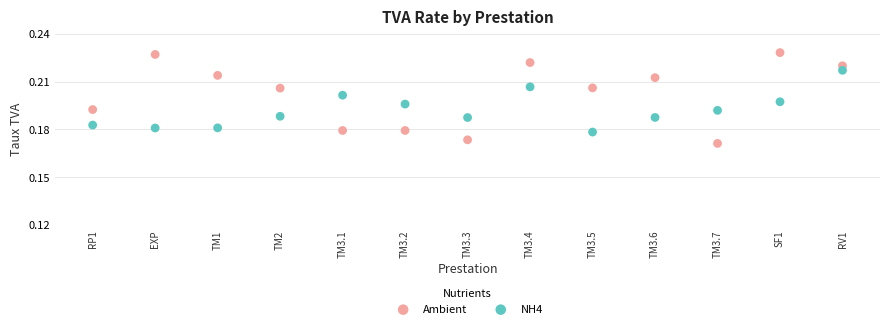

Which series reaches the minimum Y coordinate?

Ambient